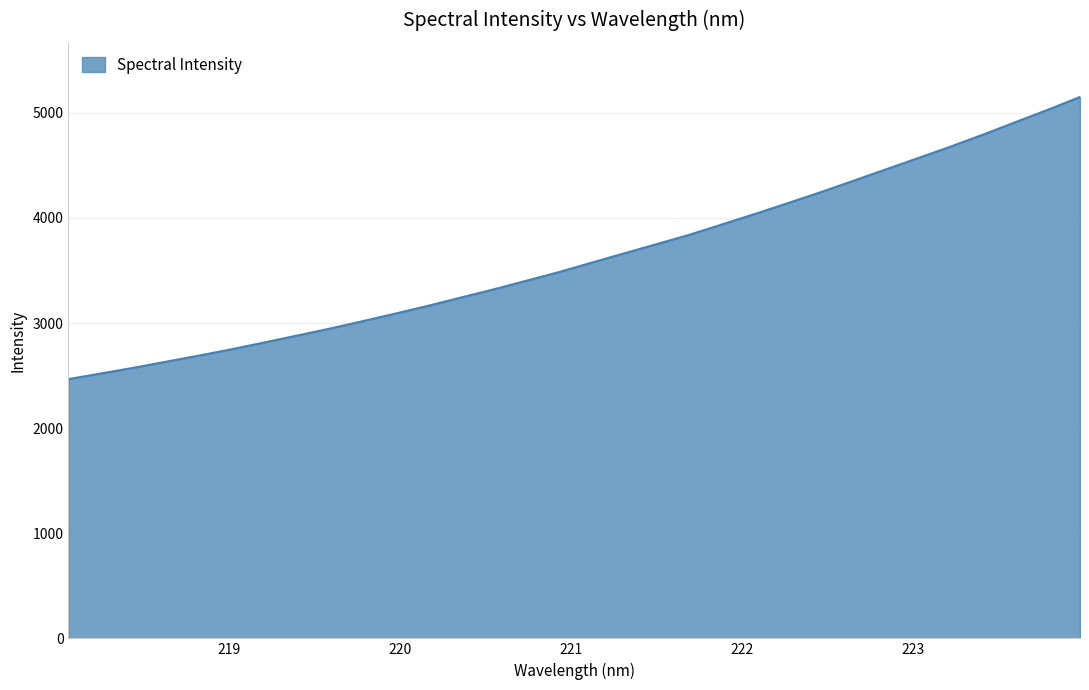

What is the smallest value displayed?

2466.3